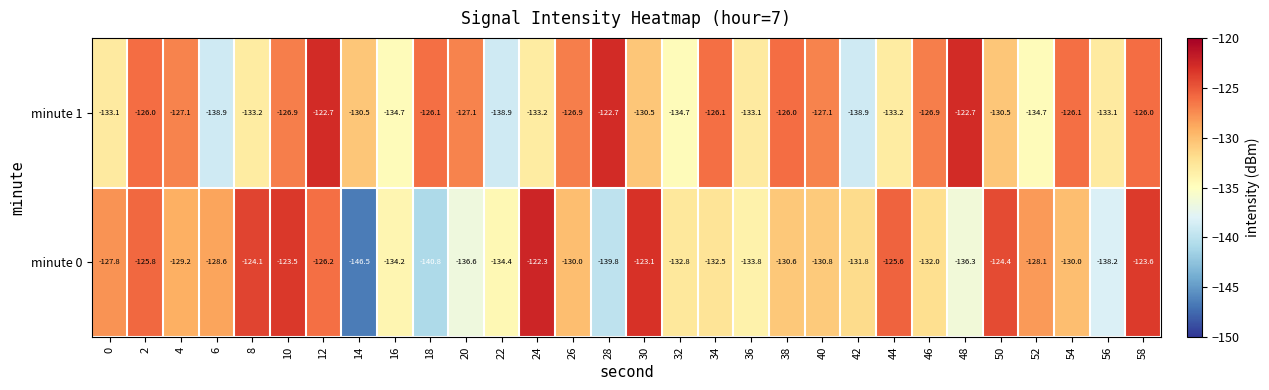

Count the number of categories in the chart.

30